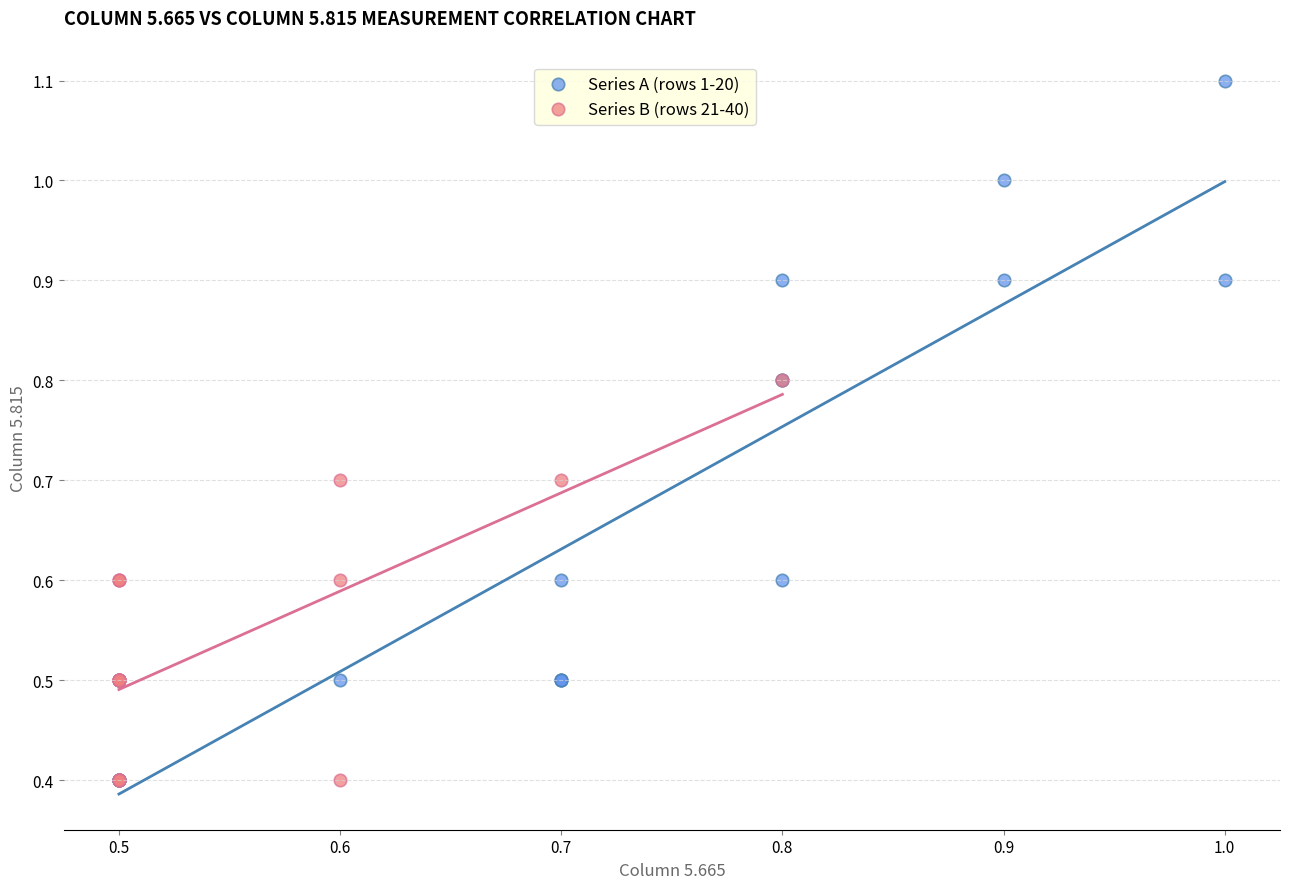

Which series reaches the maximum Y coordinate?

Series A (rows 1-20)